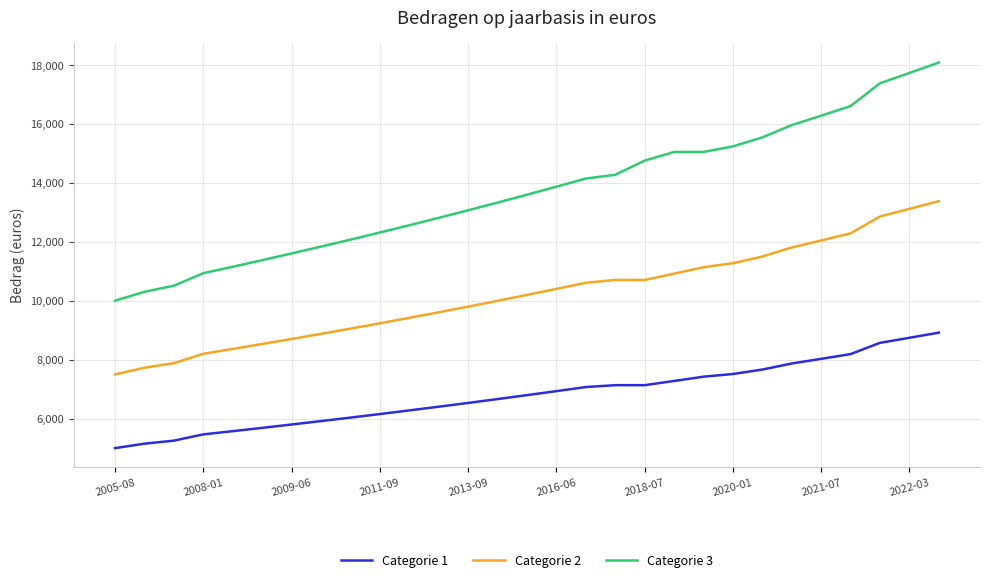

What is the maximum value for Categorie 2?

13388.0